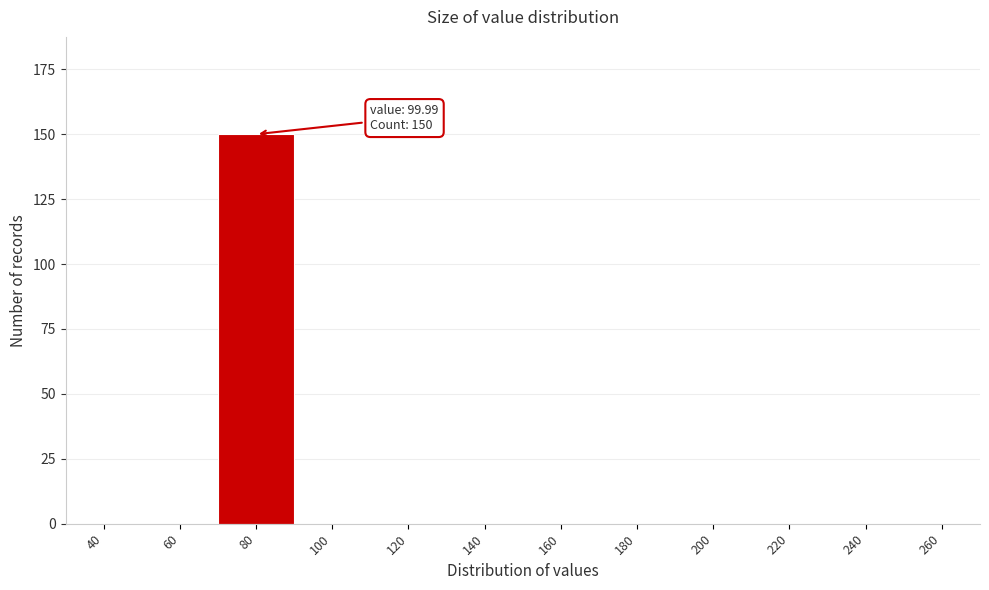

Reading left to right, extract all data points from this chart.

40=0	60=0	80=150	100=0	120=0	140=0	160=0	180=0	200=0	220=0	240=0	260=0